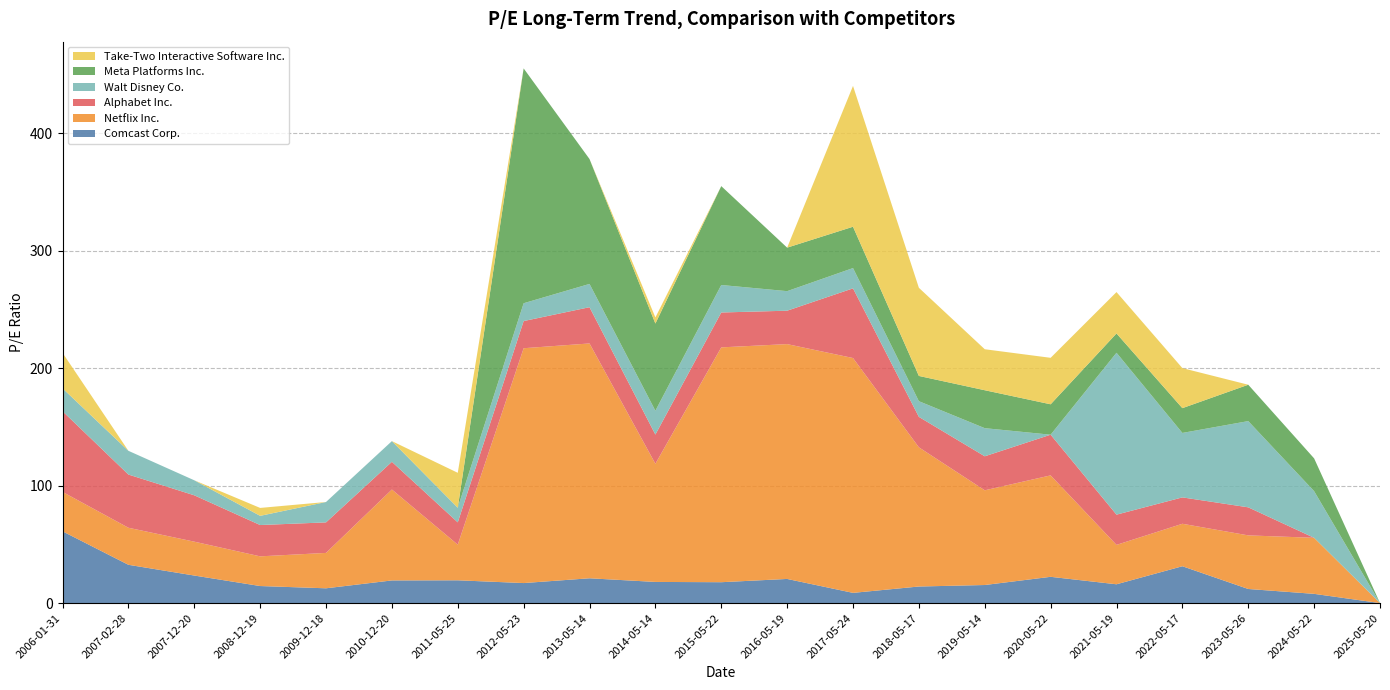

What is the total value across all series at 2007-02-28?

129.7